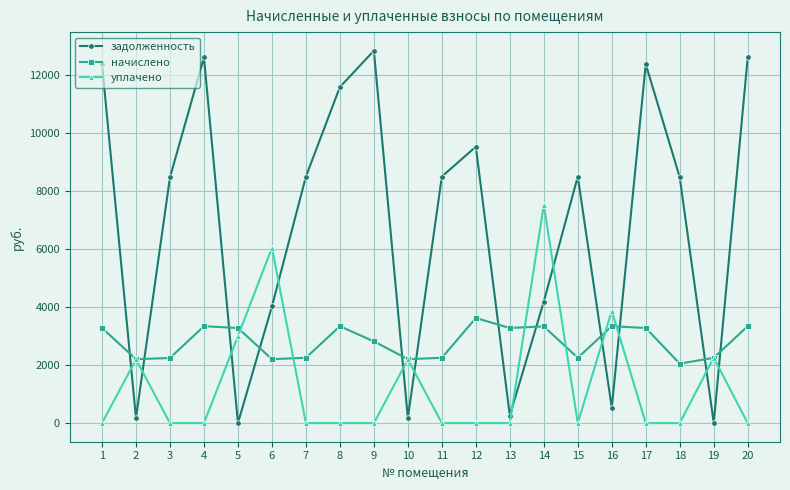

How many data points in уплачено are above 0?

7